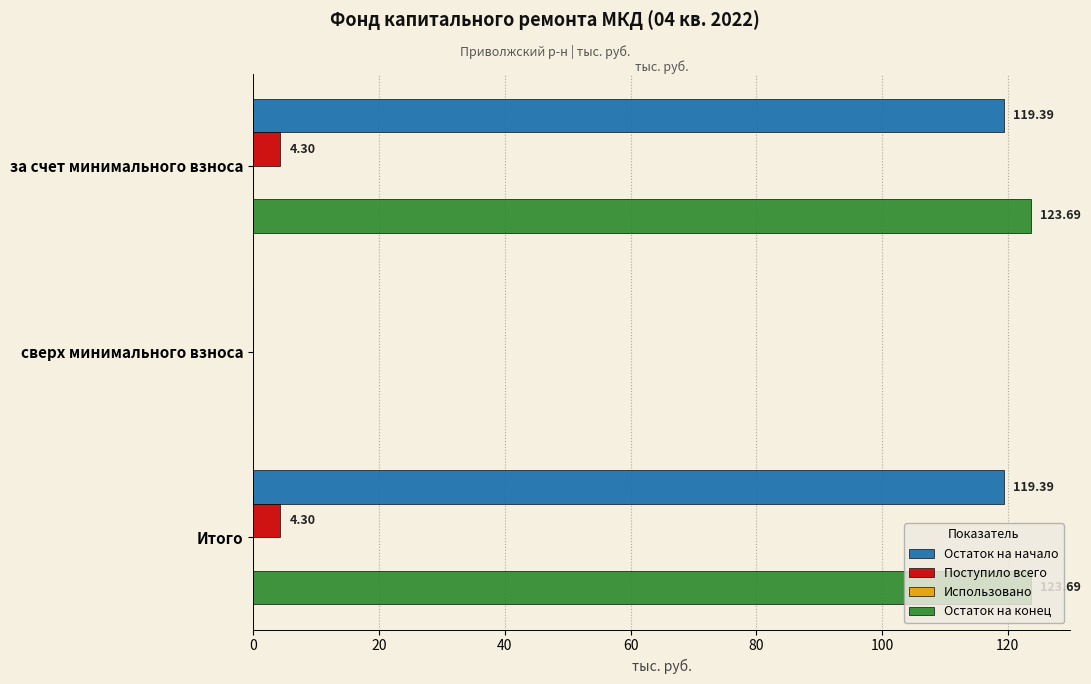

What is the average value of the Остаток на конец series?

82.5